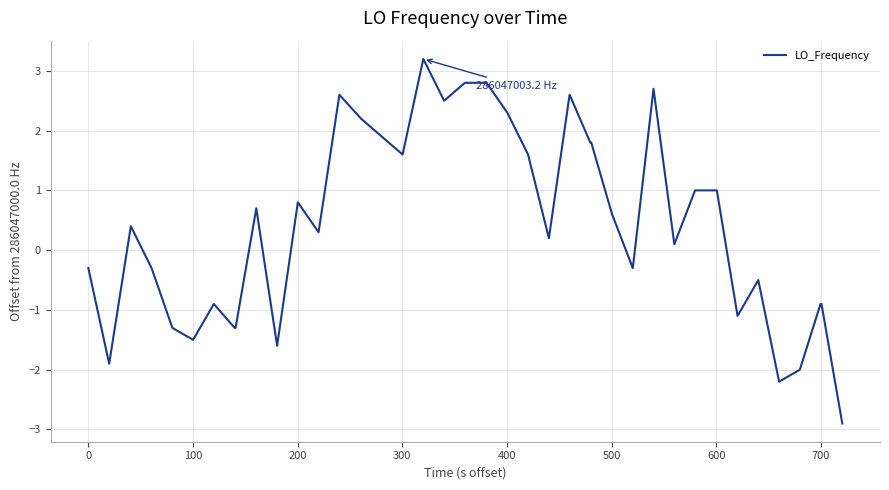

What is the smallest value displayed?

-2.9